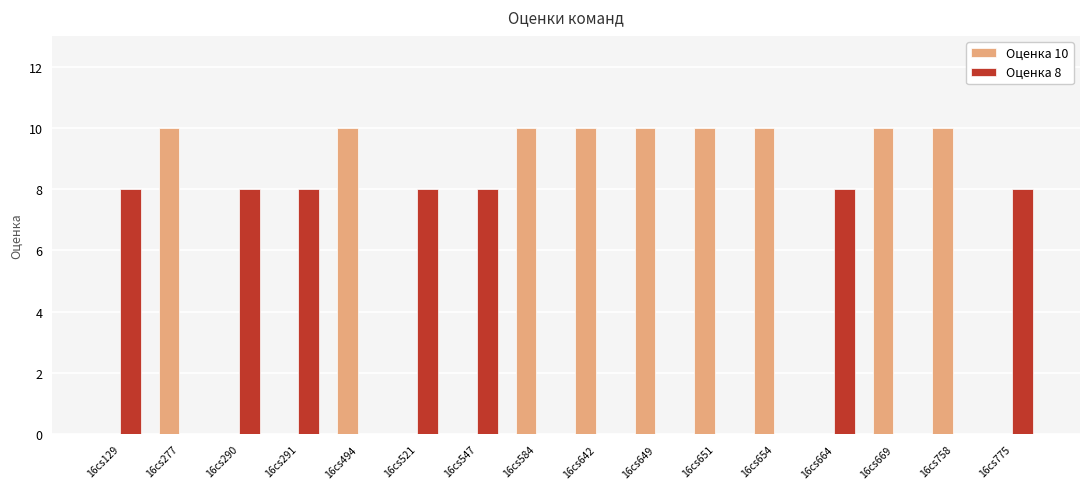

What is the maximum value shown in the chart?

10